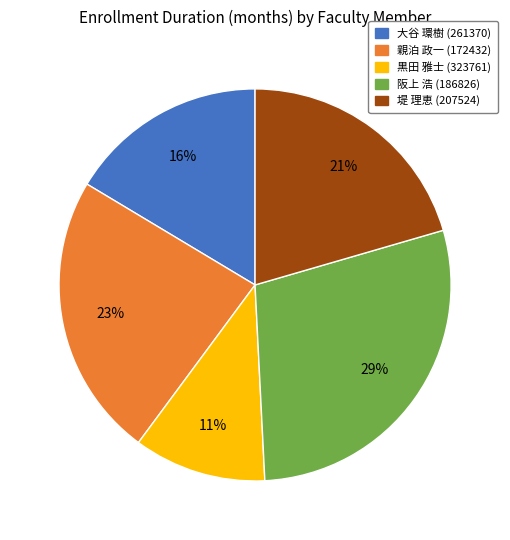

Combined, do 大谷 環樹 (261370) and 阪上 浩 (186826) account for over 50%?

No